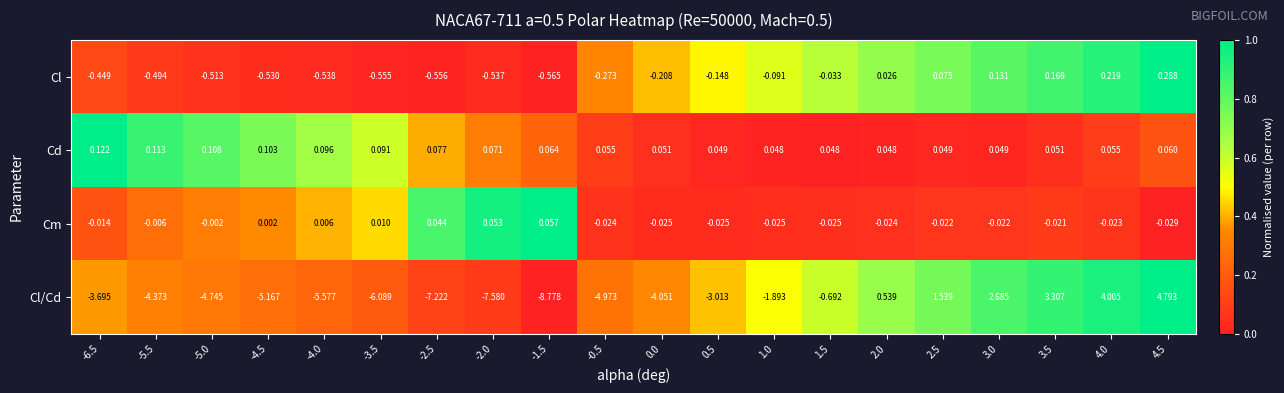

What is the difference between the highest and lowest values at -0.5?

5.0